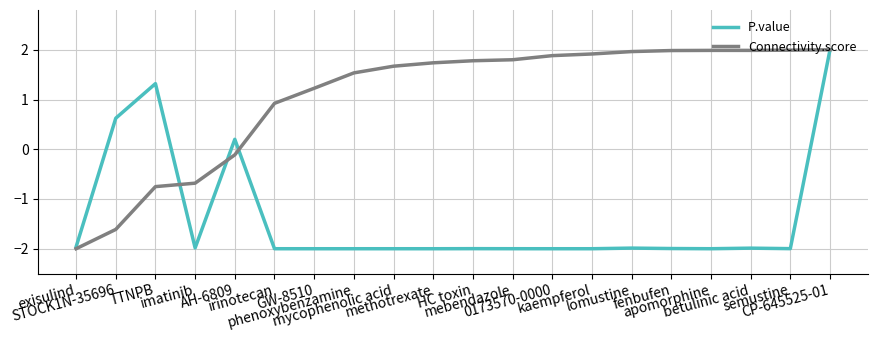

Reading left to right, what are all the values shown in this chart?

P.value: -2.0	0.6	1.3	-2.0	0.2	-2.0	-2.0	-2.0	-2.0	-2.0	-2.0	-2.0	-2.0	-2.0	-2.0	-2.0	-2.0	-2.0	-2.0	2.0
Connectivity.score: -2.0	-1.6	-0.8	-0.7	-0.1	0.9	1.2	1.5	1.7	1.7	1.8	1.8	1.9	1.9	2.0	2.0	2.0	2.0	2.0	2.0